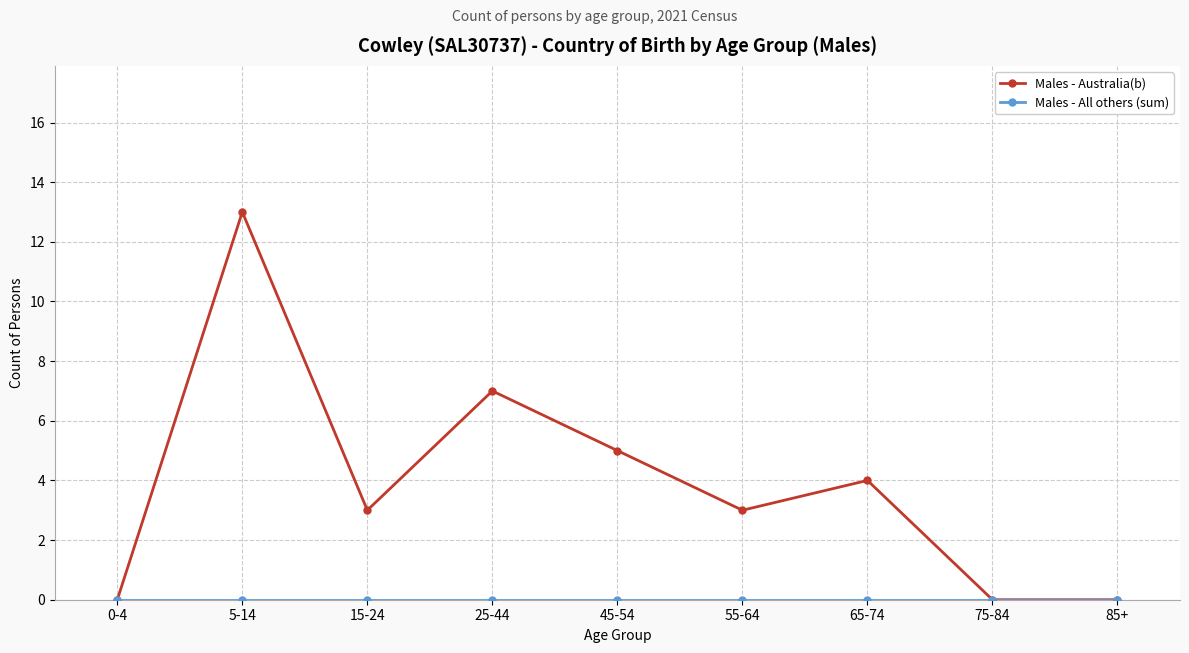

The Males - Australia(b) series shows 5 at 55-64. True or false?

False